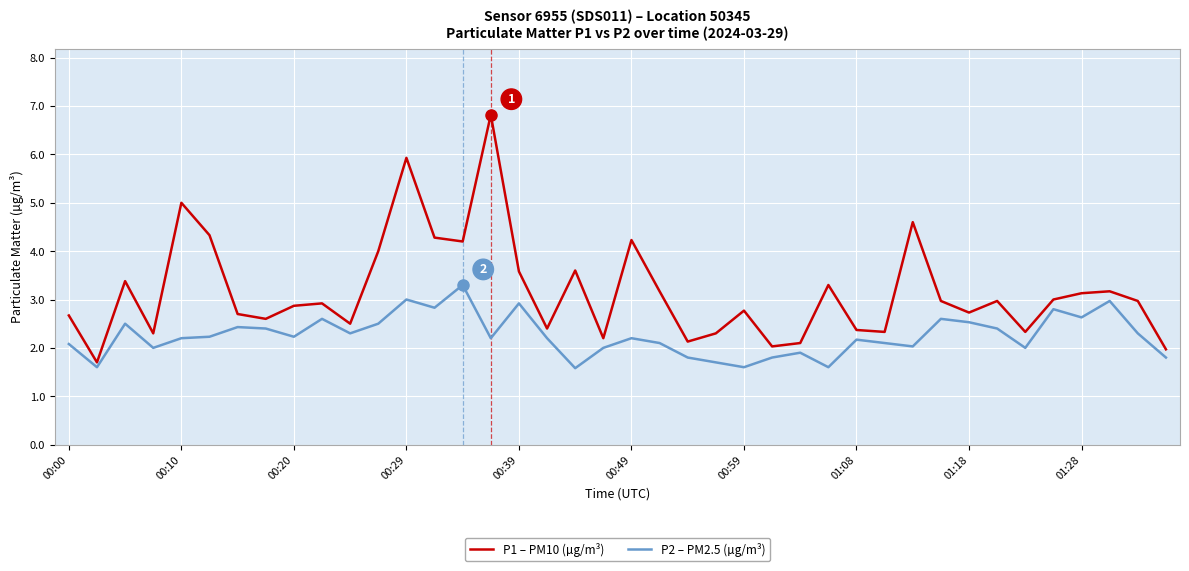

True or false: P2 – PM2.5 (µg/m³) has more than 0 interior local peaks.

True